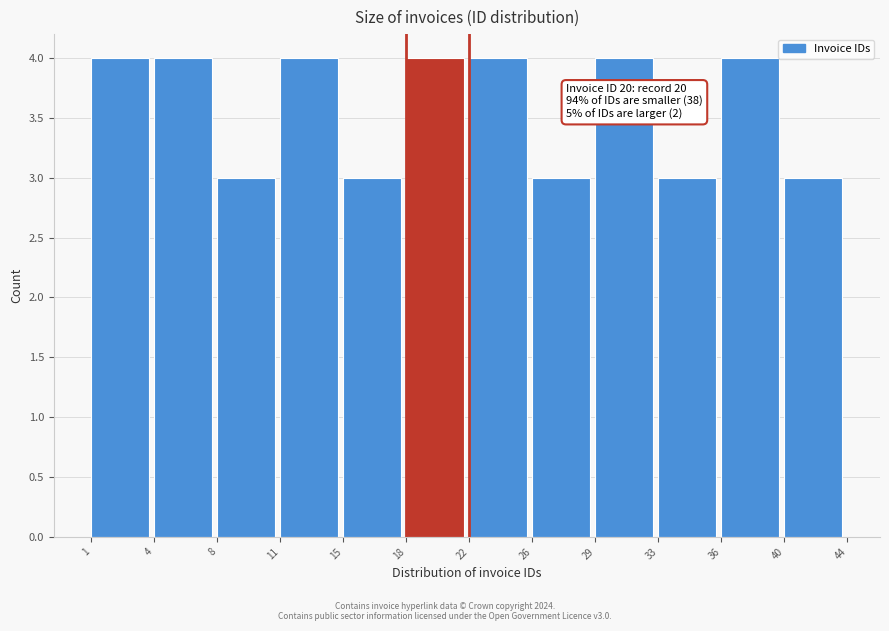

Reading left to right, extract all data points from this chart.

1=4	4=4	8=3	11=4	15=3	18=4	22=4	26=3	29=4	33=3	36=4	40=3